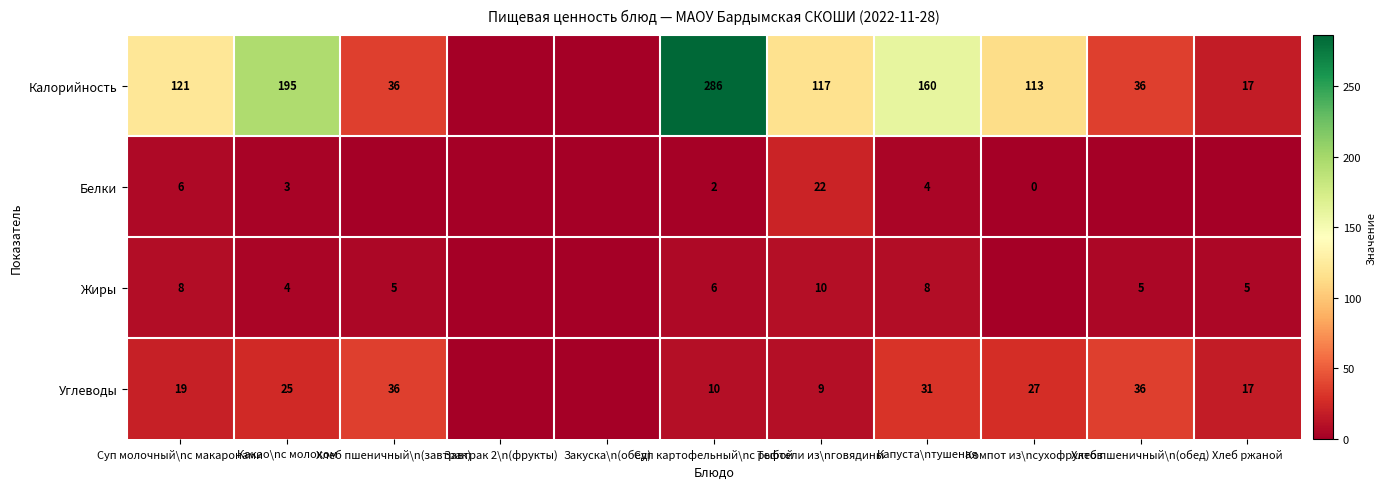

At Капуста\nтушеная, list the series in order from smallest to largest.

Белки, Жиры, Углеводы, Калорийность